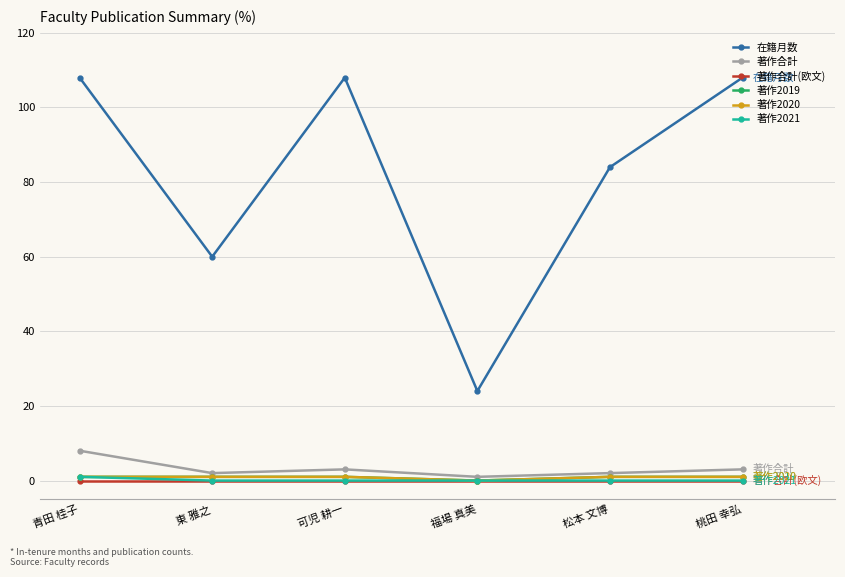

Reading right to left, extract all data points from this chart.

在籍月数: 桃田 幸弘=108	松本 文博=84	福場 真美=24	可児 耕一=108	東 雅之=60	青田 桂子=108
著作合計: 桃田 幸弘=3	松本 文博=2	福場 真美=1	可児 耕一=3	東 雅之=2	青田 桂子=8
著作合計(欧文): 桃田 幸弘=0	松本 文博=0	福場 真美=0	可児 耕一=0	東 雅之=0	青田 桂子=0
著作2019: 桃田 幸弘=1	松本 文博=1	福場 真美=0	可児 耕一=1	東 雅之=1	青田 桂子=1
著作2020: 桃田 幸弘=1	松本 文博=1	福場 真美=0	可児 耕一=1	東 雅之=1	青田 桂子=1
著作2021: 桃田 幸弘=0	松本 文博=0	福場 真美=0	可児 耕一=0	東 雅之=0	青田 桂子=1